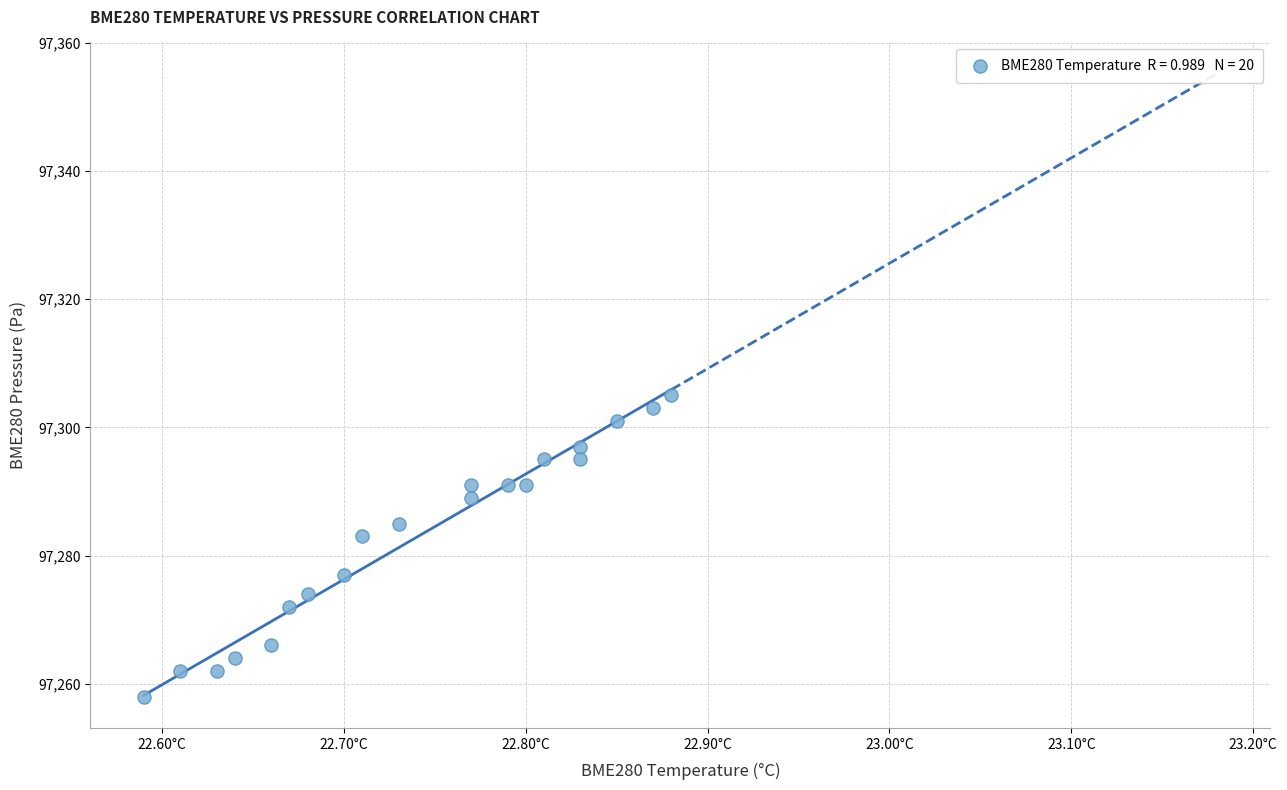

What Y value in the scatter plot is closest to 97281?

97283